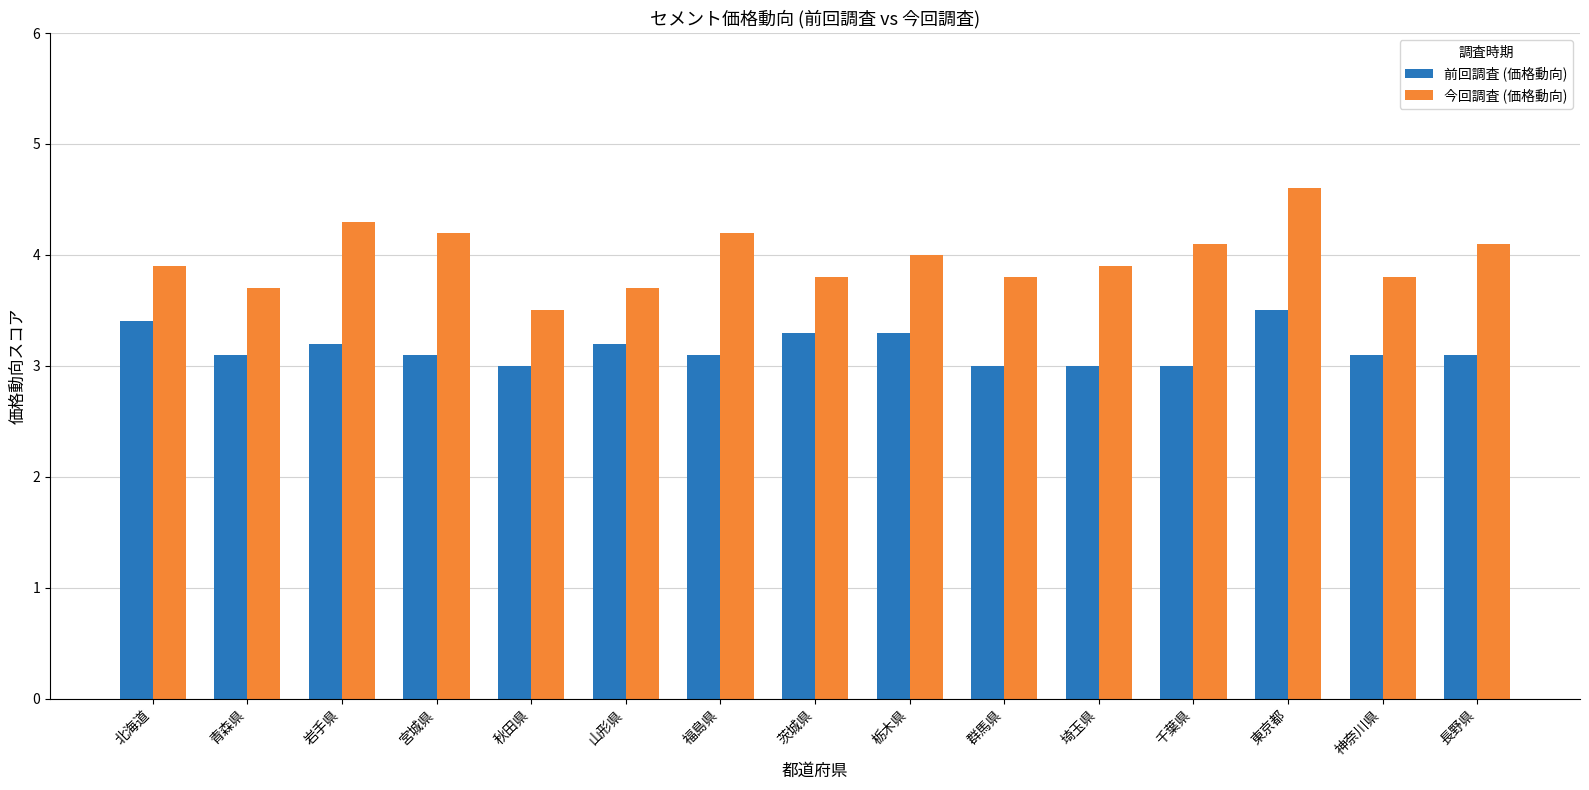

At how many categories does at least one series exceed 3?

15